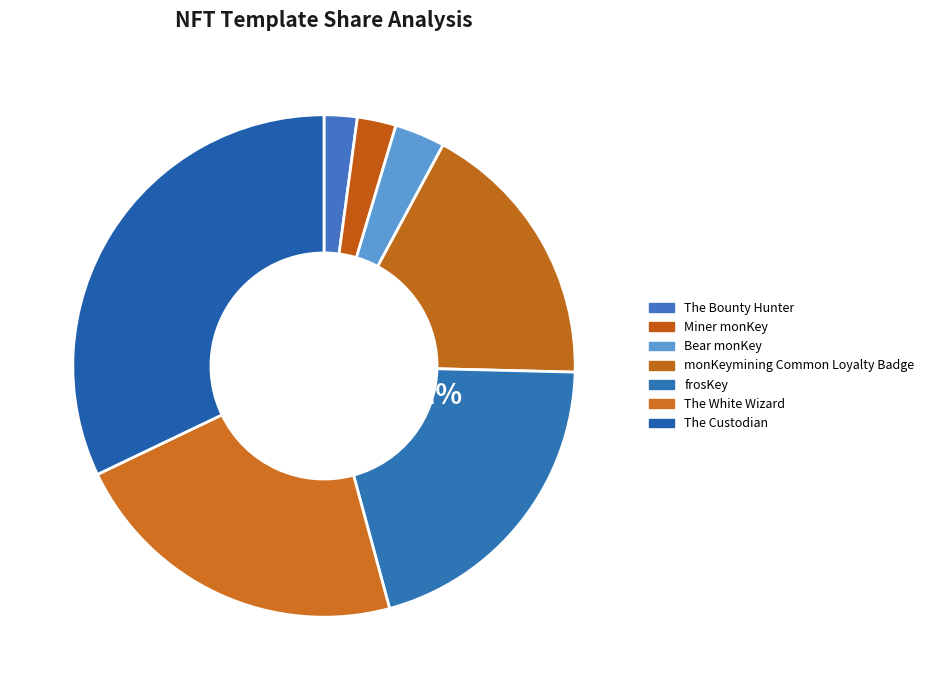

Rank the categories by value from lowest to highest.

The Bounty Hunter, Miner monKey, Bear monKey, monKeymining Common Loyalty Badge, frosKey, The White Wizard, The Custodian